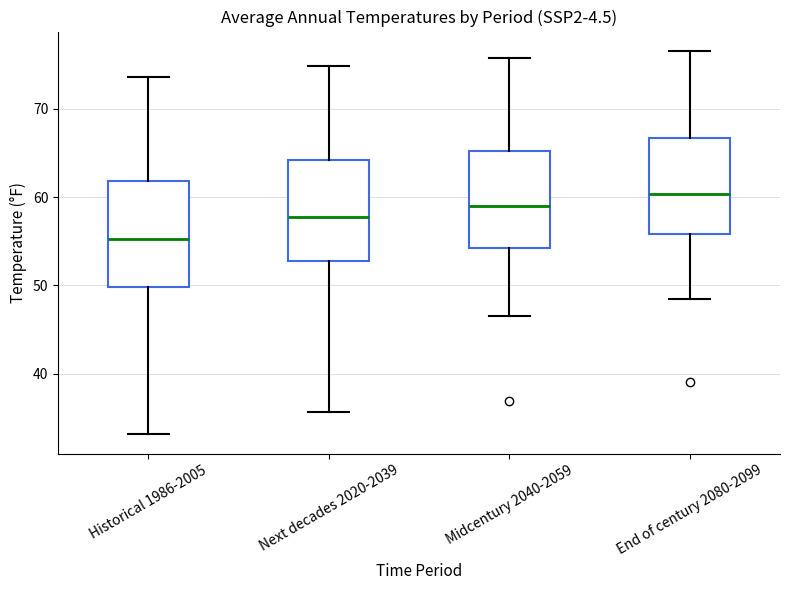

Where does the median line of the box for End of century 2080-2099 sit on the y-axis? The values are not printed on the chart, so give them approximately, as read against the axis.

60